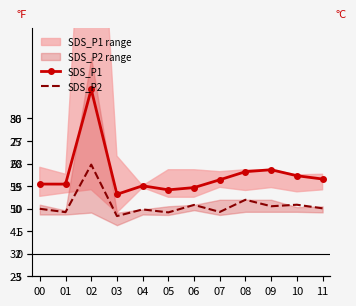

Which series has the widest spread of values?

SDS_P1